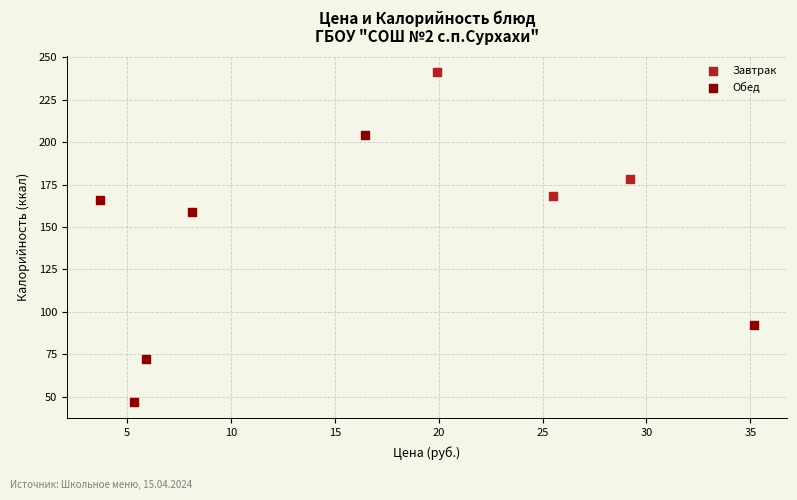

Which series reaches the maximum Y coordinate?

Завтрак